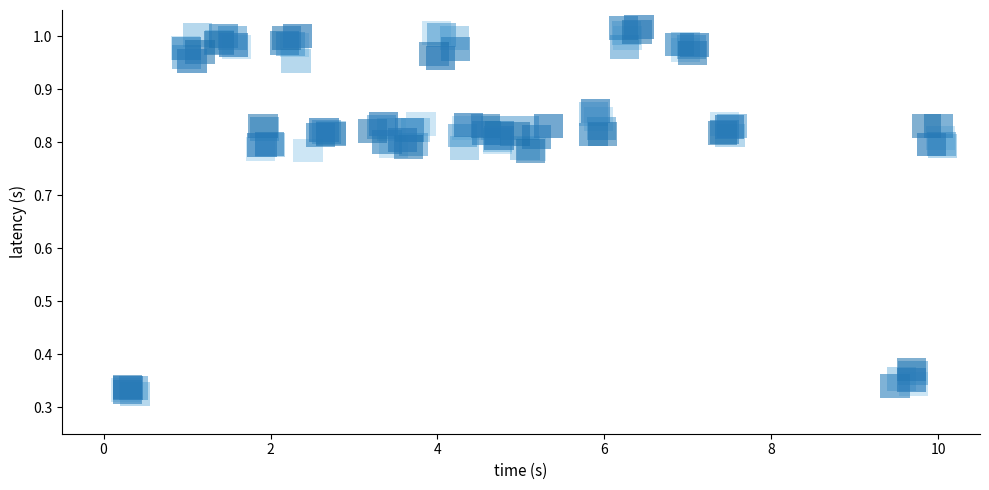

What is the range of Y values (max minus min)?

0.7